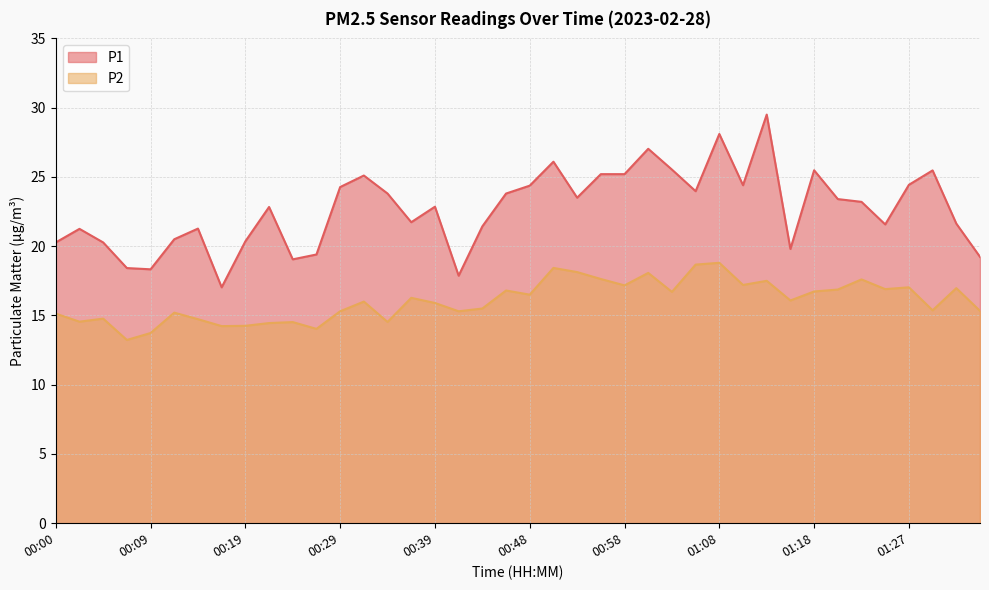

What position from the left is 00:02?

2